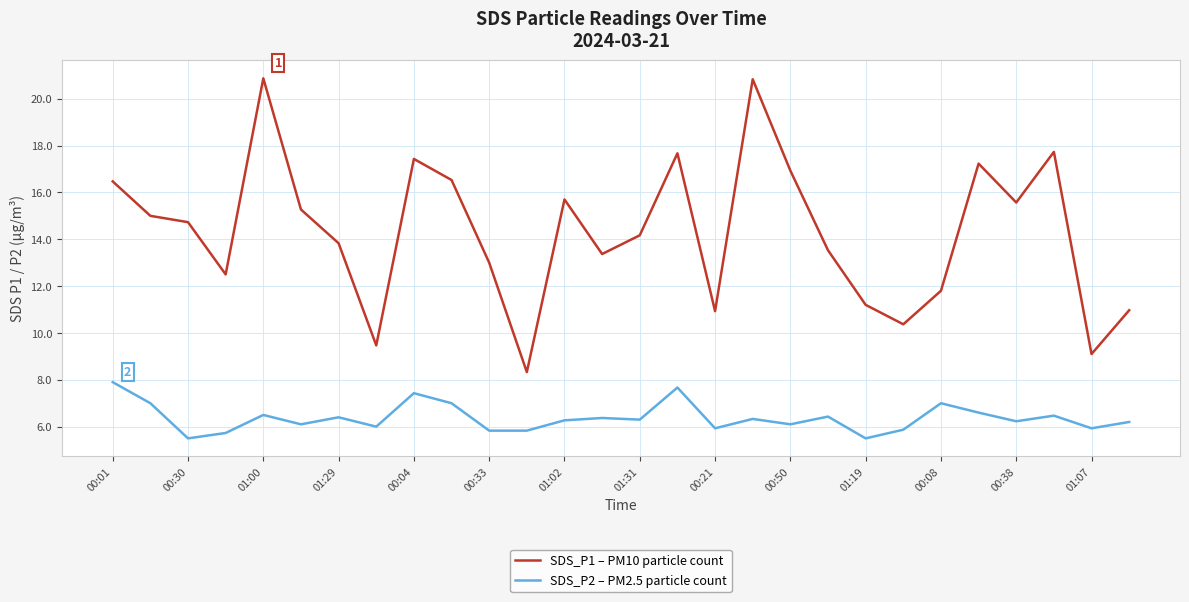

Rank the series by their average value, from lowest to highest.

SDS_P2 – PM2.5 particle count, SDS_P1 – PM10 particle count